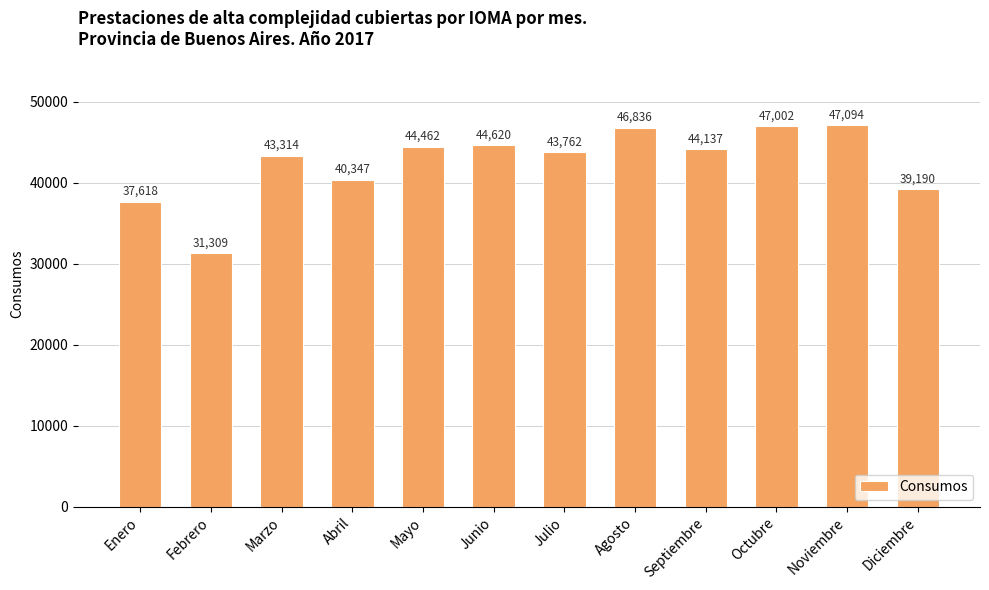

What is the label of the 4th bar from the right?

Septiembre